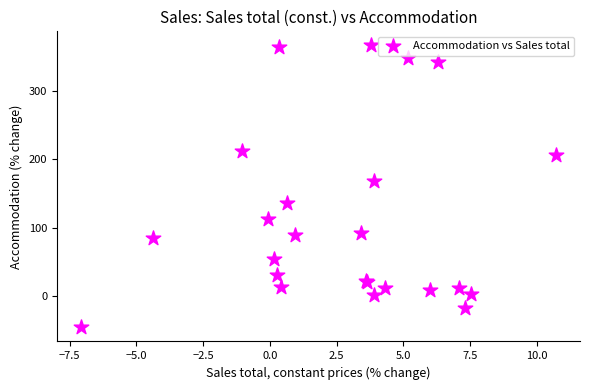

What Y value in the scatter plot is closest to 160?

168.7